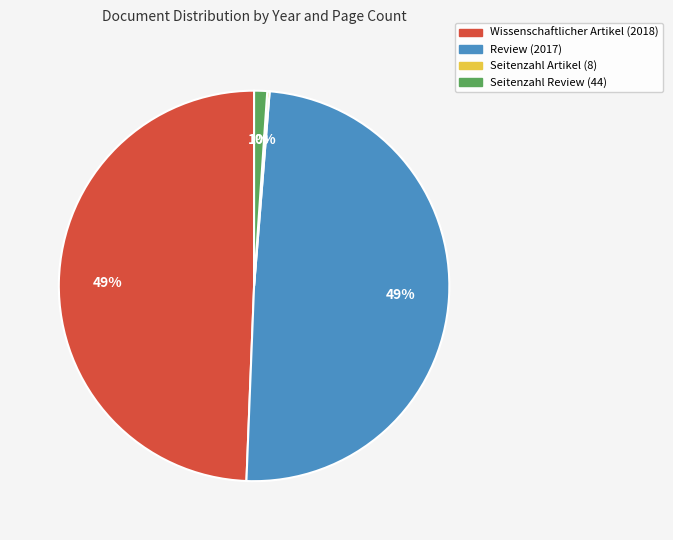

Combined, do Wissenschaftlicher Artikel (2018) and Review (2017) account for over 50%?

Yes